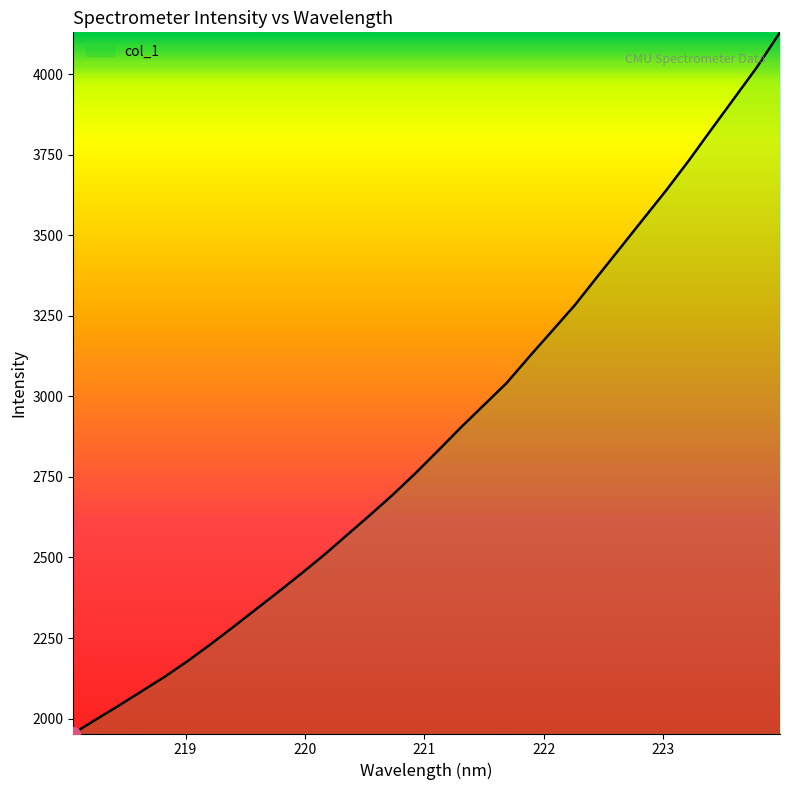

What is the smallest value displayed?

1953.7